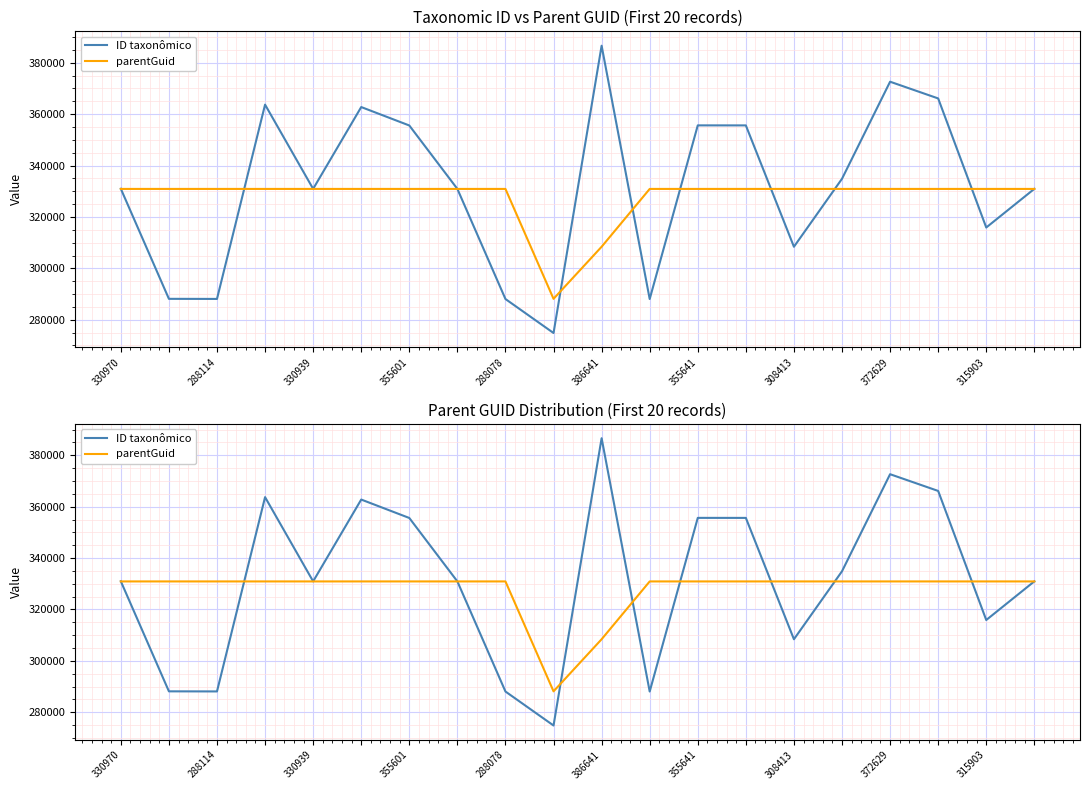

Which series has the widest spread of values?

ID taxonômico